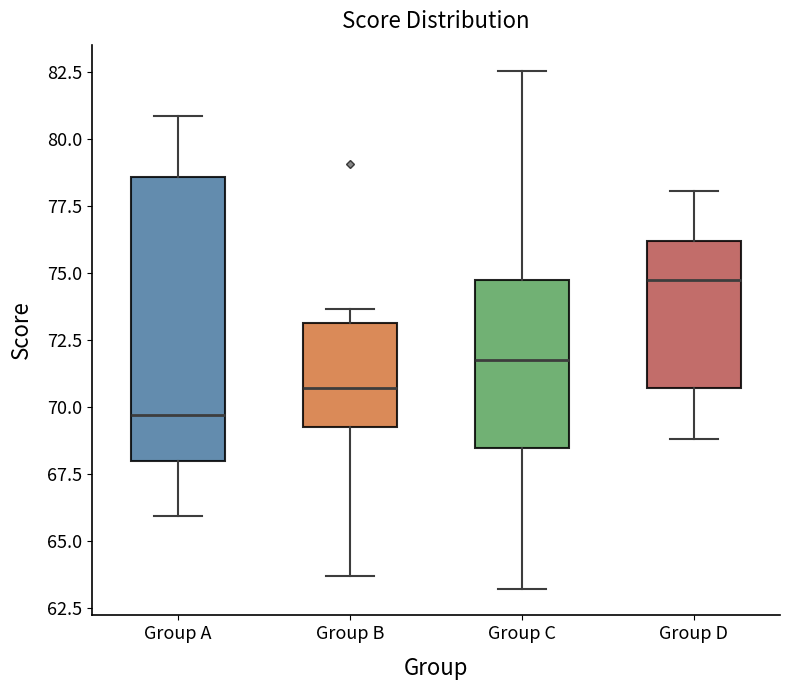

Comparing the boxes themselves (not the whiskers), which one is the tallest?

Group A